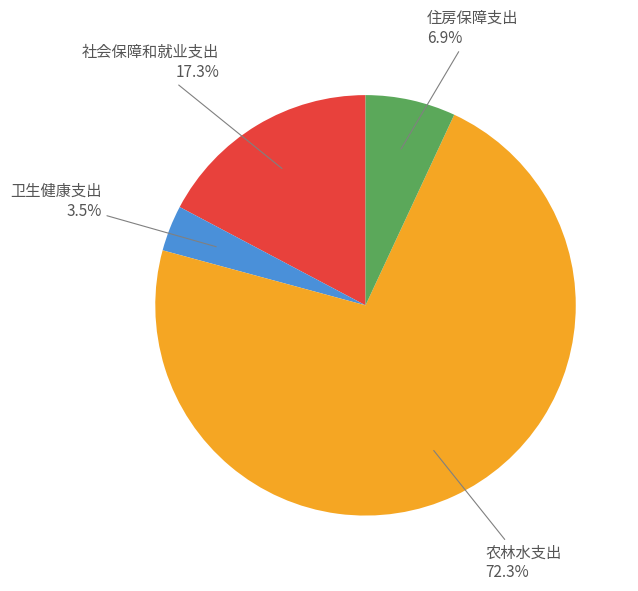

To the nearest percent, what is the difference between the largest and smallest slice percentages?

69%